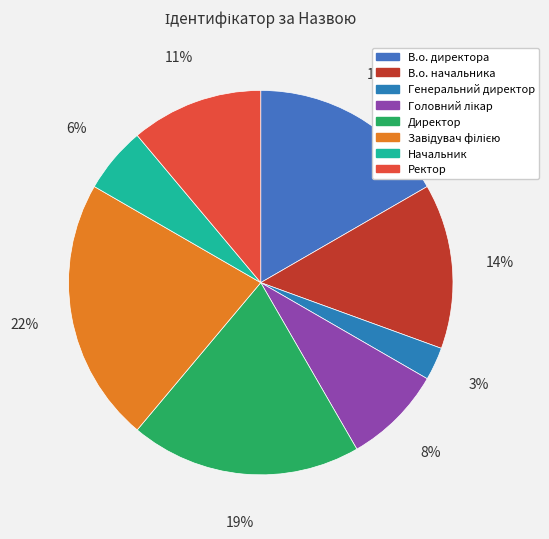

Does Начальник account for over 50% of the chart?

No